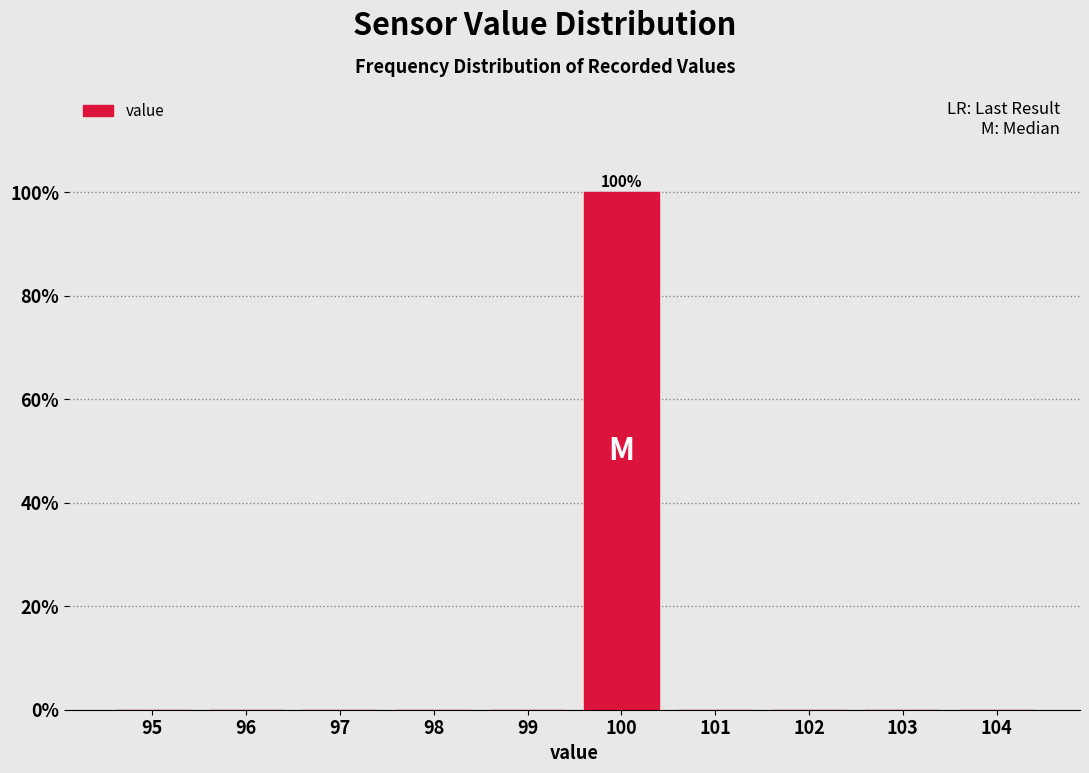

Reading left to right, list all the values displayed in this chart.

95=0	96=0	97=0	98=0	99=0	100=100	101=0	102=0	103=0	104=0